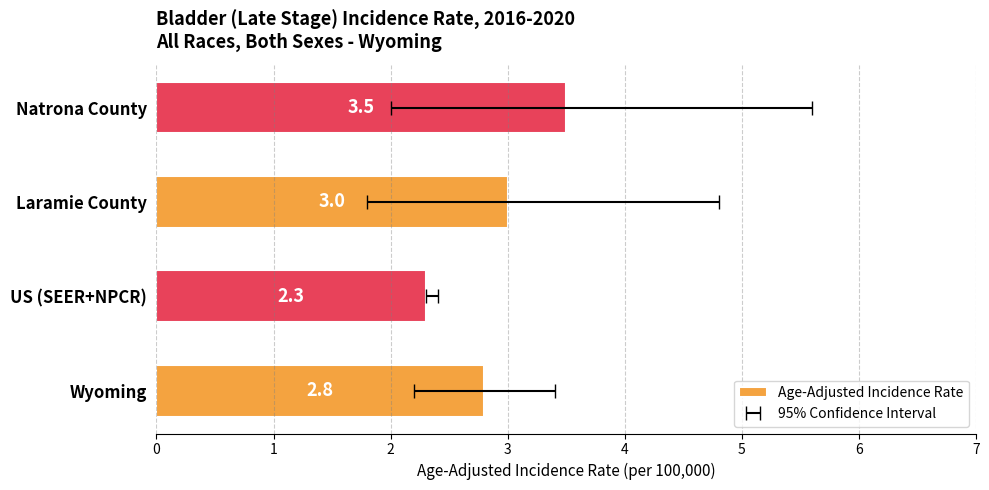

True or false: the data shows 3.0 at Laramie County.

True